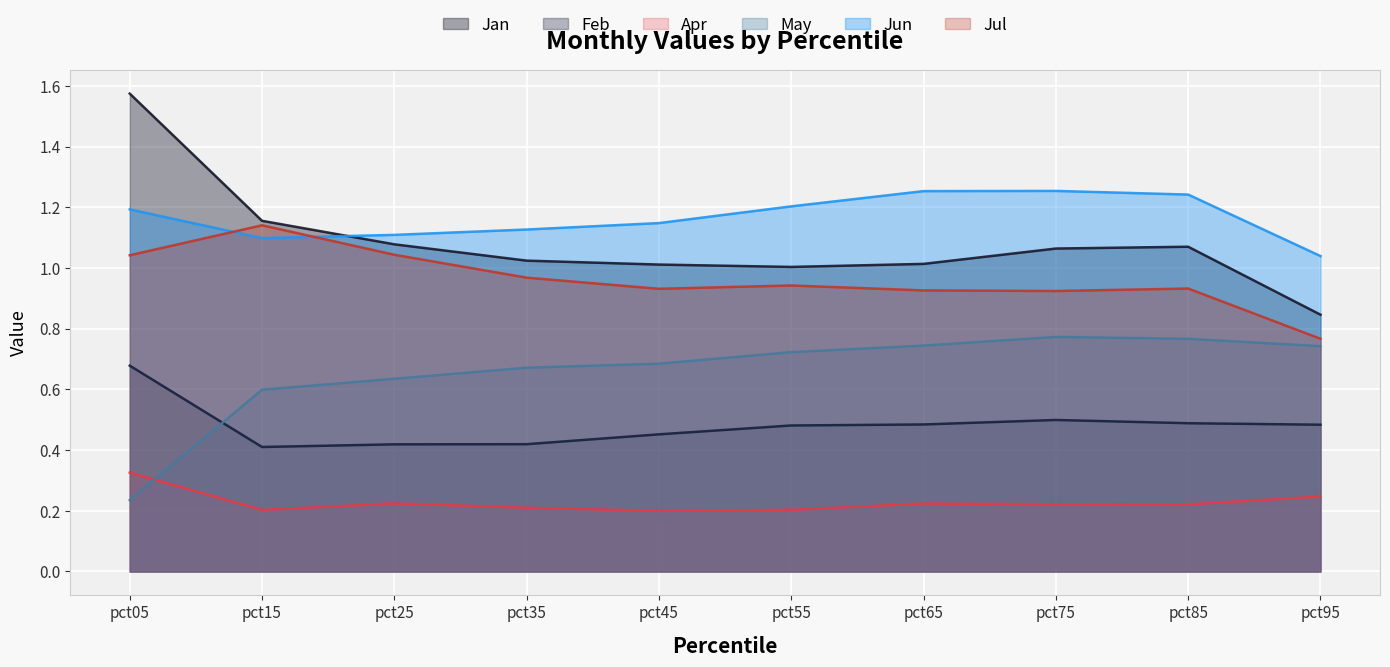

Rank the categories by Apr value from lowest to highest.

pct45, pct15, pct55, pct35, pct85, pct75, pct65, pct25, pct95, pct05